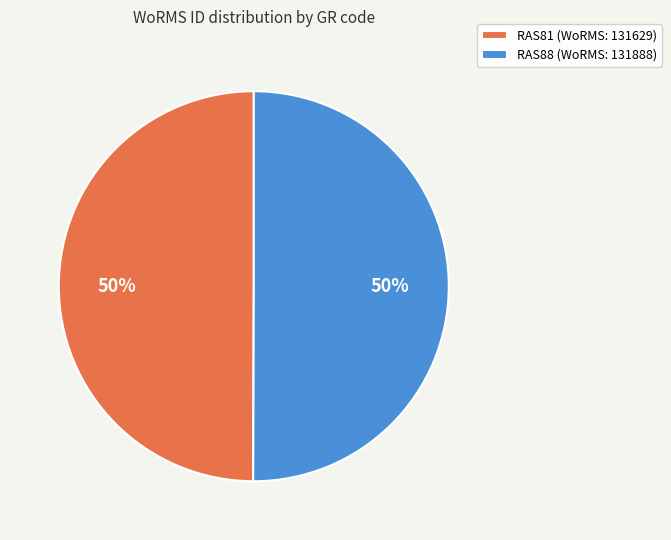

What percentage is the RAS81 slice, to the nearest percent?

50%